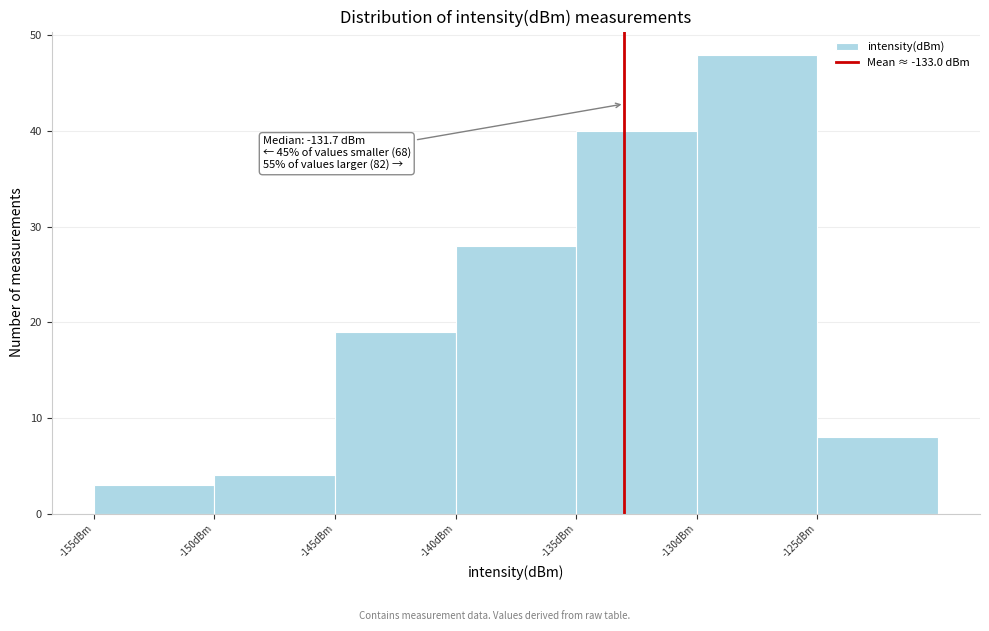

Over which range of the x-axis is the bar tallest?

-130 to -125